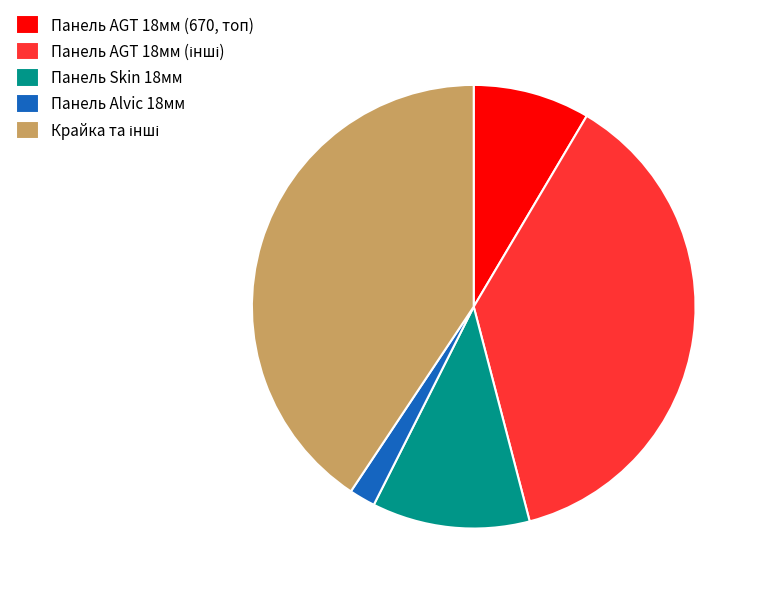

How many slices are in this pie chart?

5